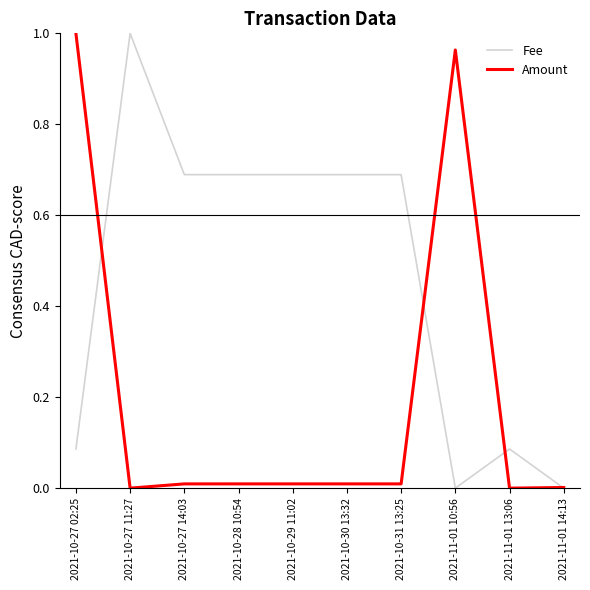

The value of Amount at 2021-11-01 14:13 is 0.0. True or false?

True